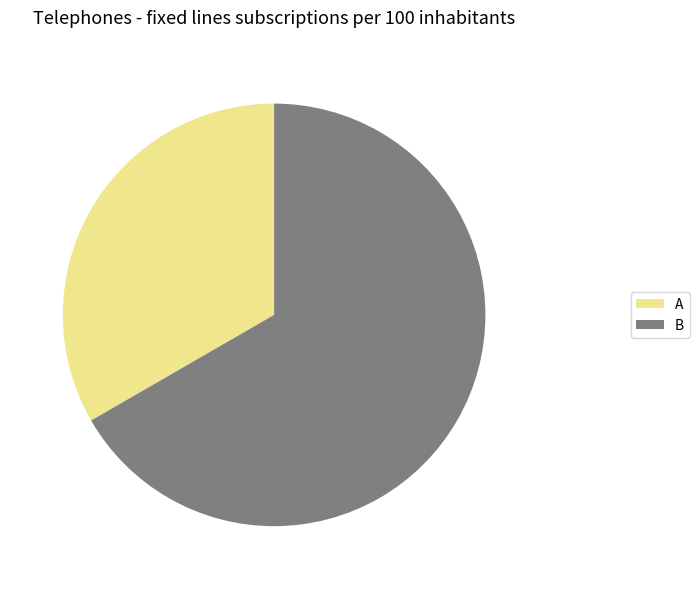

Count the number of slices in the pie.

2